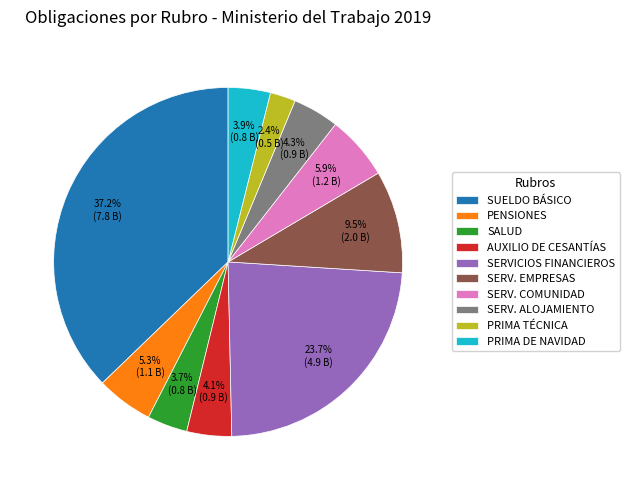

Which category has the biggest portion of the pie?

SUELDO BÁSICO